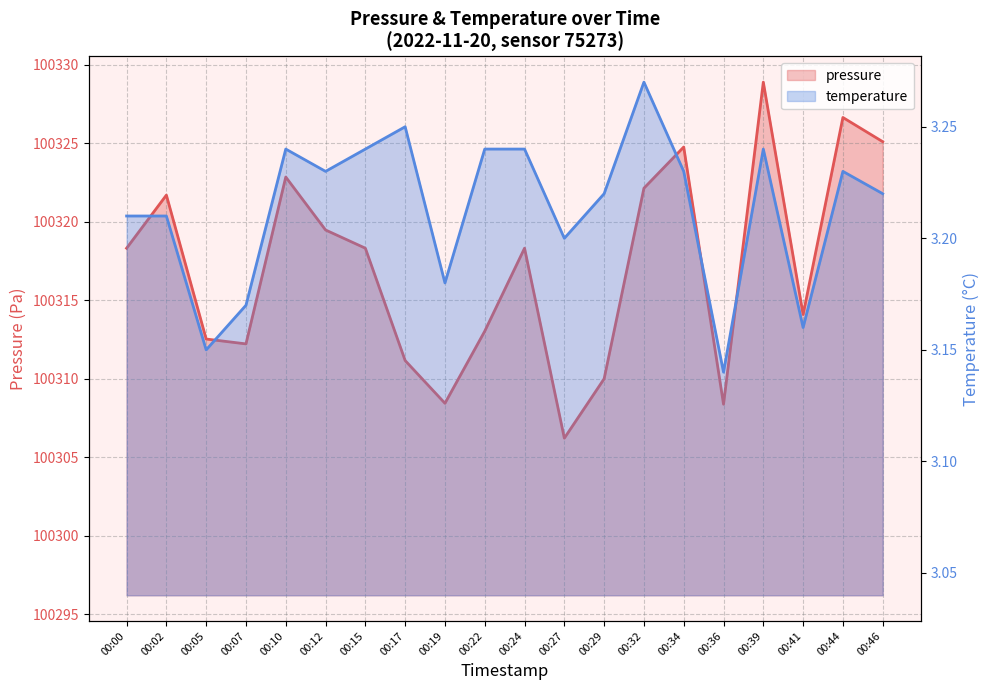

Between 00:00 and 00:34, which series saw the biggest shift?

pressure